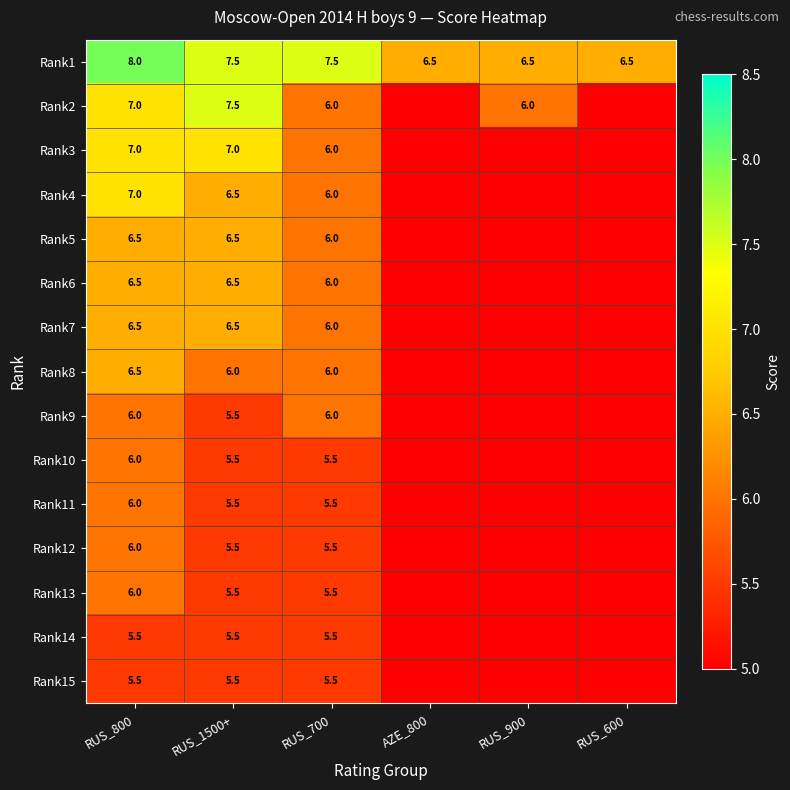

Is it true that Rank1 equals 4.1 at RUS_800?

False